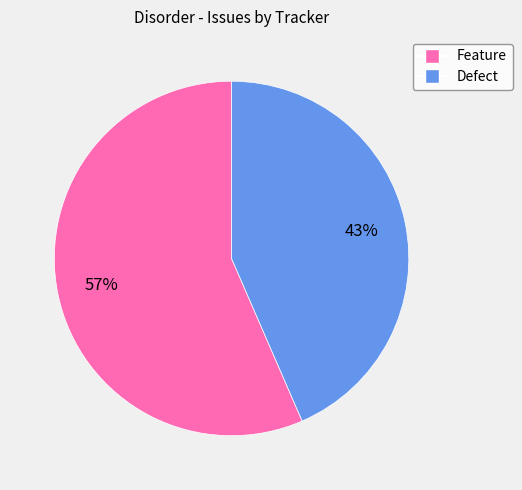

Which category has the biggest portion of the pie?

Feature